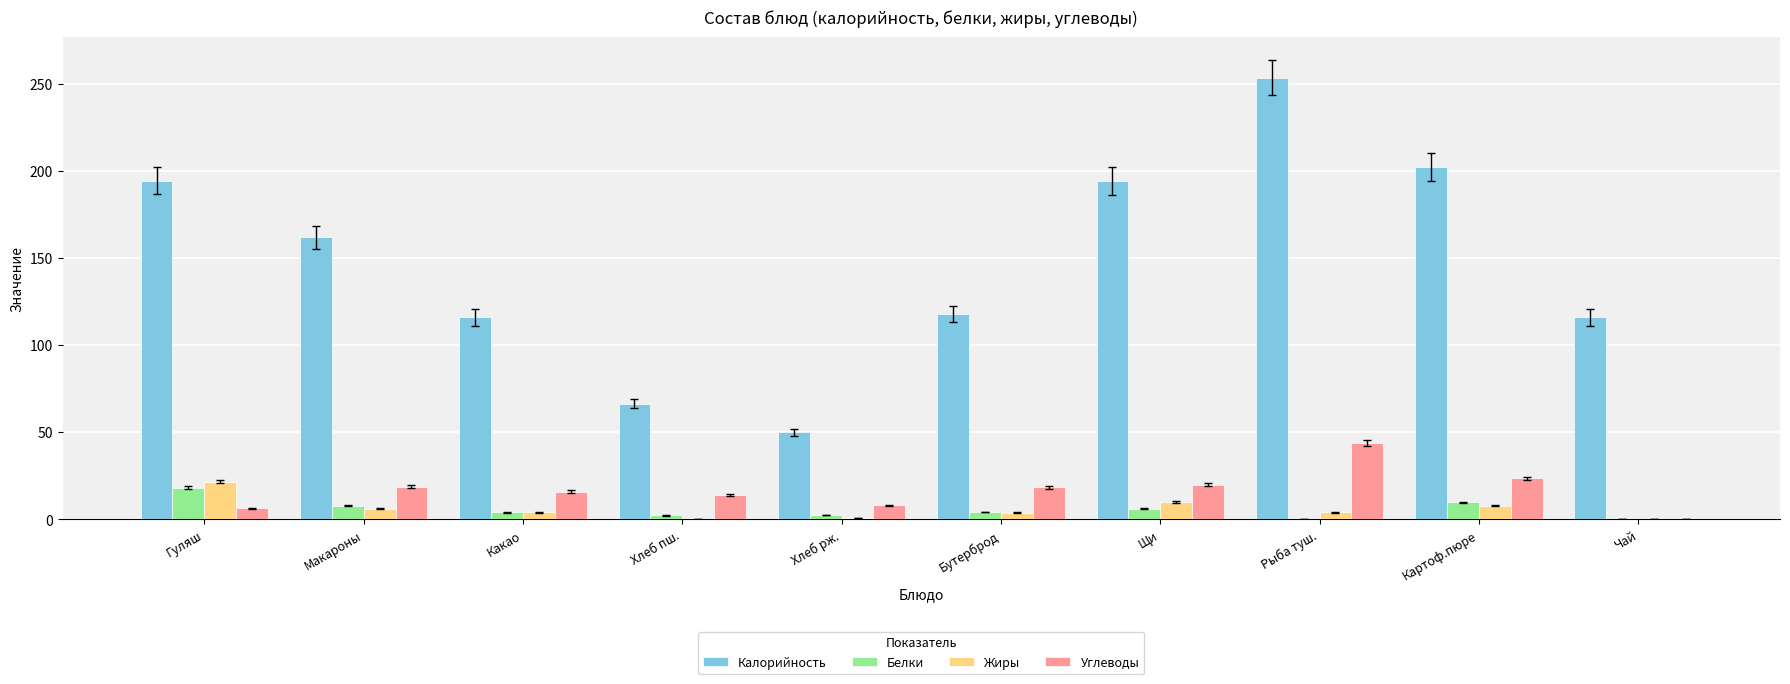

Between Хлеб пш. and Картоф.пюре, which series saw the biggest shift?

Калорийность